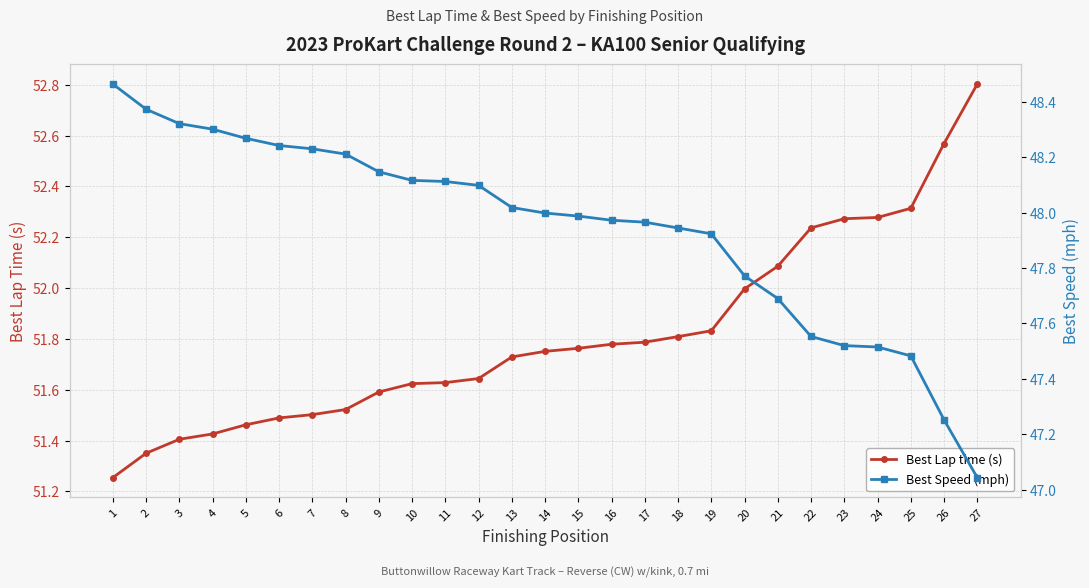

Reading right to left, what are all the values shown in this chart?

Best Lap time (s): 27=52.8	26=52.6	25=52.3	24=52.3	23=52.3	22=52.2	21=52.1	20=52.0	19=51.8	18=51.8	17=51.8	16=51.8	15=51.8	14=51.8	13=51.7	12=51.6	11=51.6	10=51.6	9=51.6	8=51.5	7=51.5	6=51.5	5=51.5	4=51.4	3=51.4	2=51.4	1=51.3
Best Speed (mph): 27=47.0	26=47.3	25=47.5	24=47.5	23=47.5	22=47.6	21=47.7	20=47.8	19=47.9	18=47.9	17=48.0	16=48.0	15=48.0	14=48.0	13=48.0	12=48.1	11=48.1	10=48.1	9=48.1	8=48.2	7=48.2	6=48.2	5=48.3	4=48.3	3=48.3	2=48.4	1=48.5